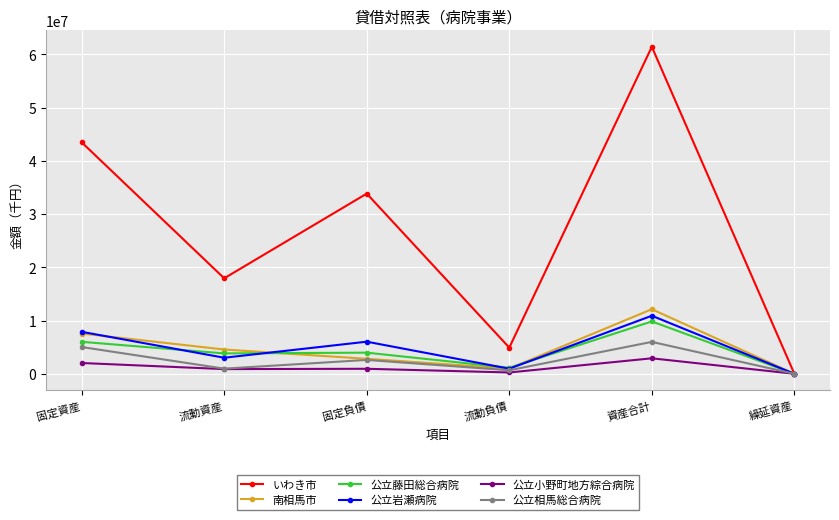

What is the difference between the 公立藤田総合病院 values at 資産合計 and 流動負債?

8696810